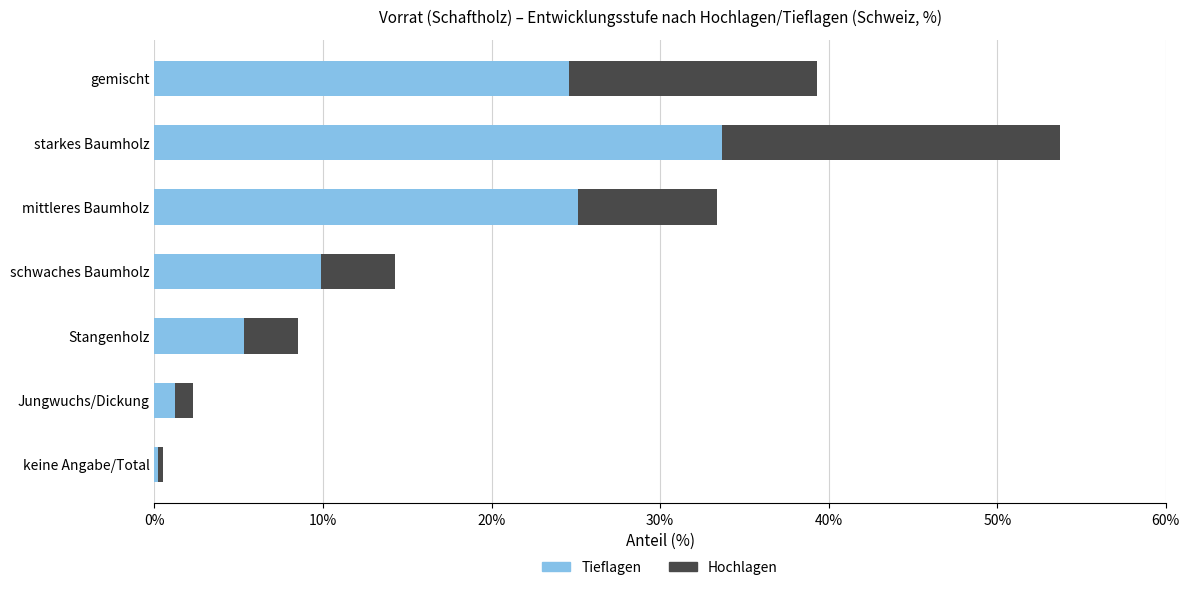

What are all the series names shown in the legend?

Tieflagen, Hochlagen